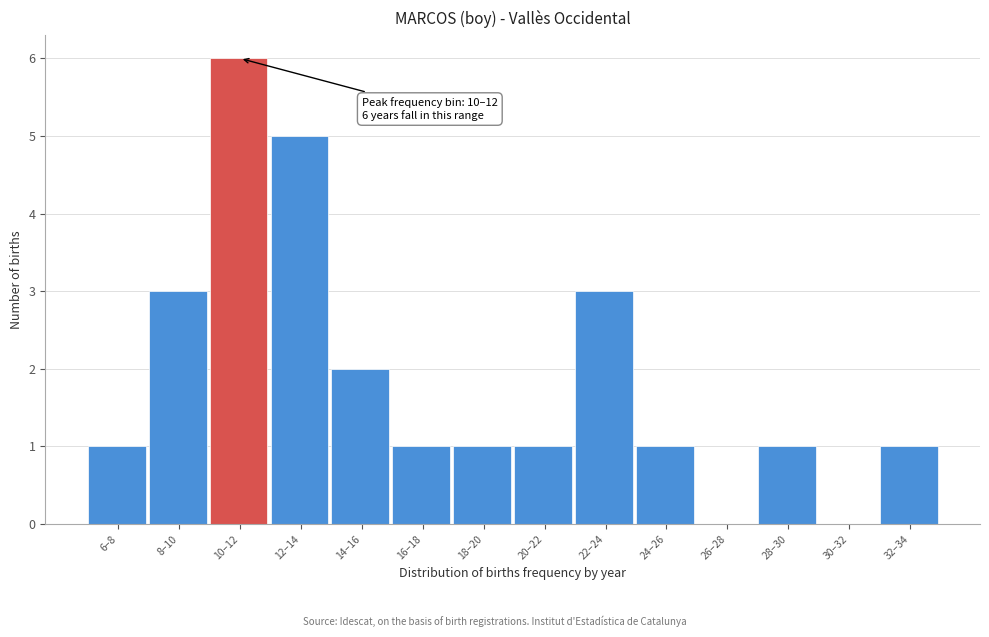

Reading left to right, list all the values displayed in this chart.

6–8=1	8–10=3	10–12=6	12–14=5	14–16=2	16–18=1	18–20=1	20–22=1	22–24=3	24–26=1	26–28=0	28–30=1	30–32=0	32–34=1